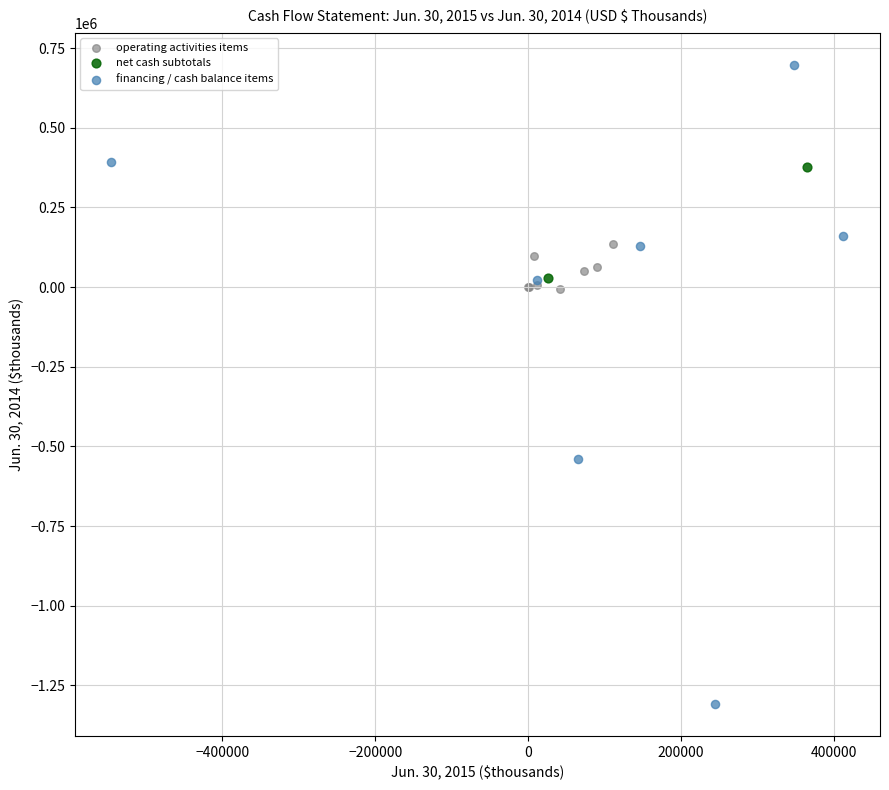

What are all the series names shown in the legend?

operating activities items, net cash subtotals, financing / cash balance items